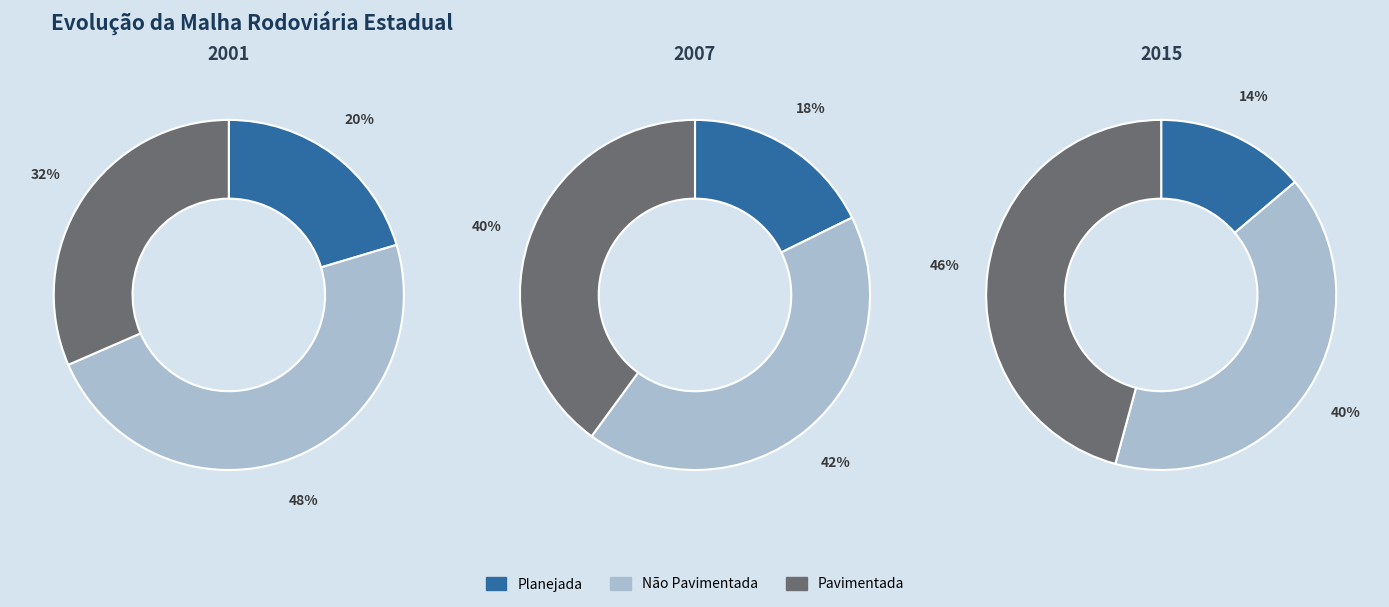

How many segments does this pie chart have?

3